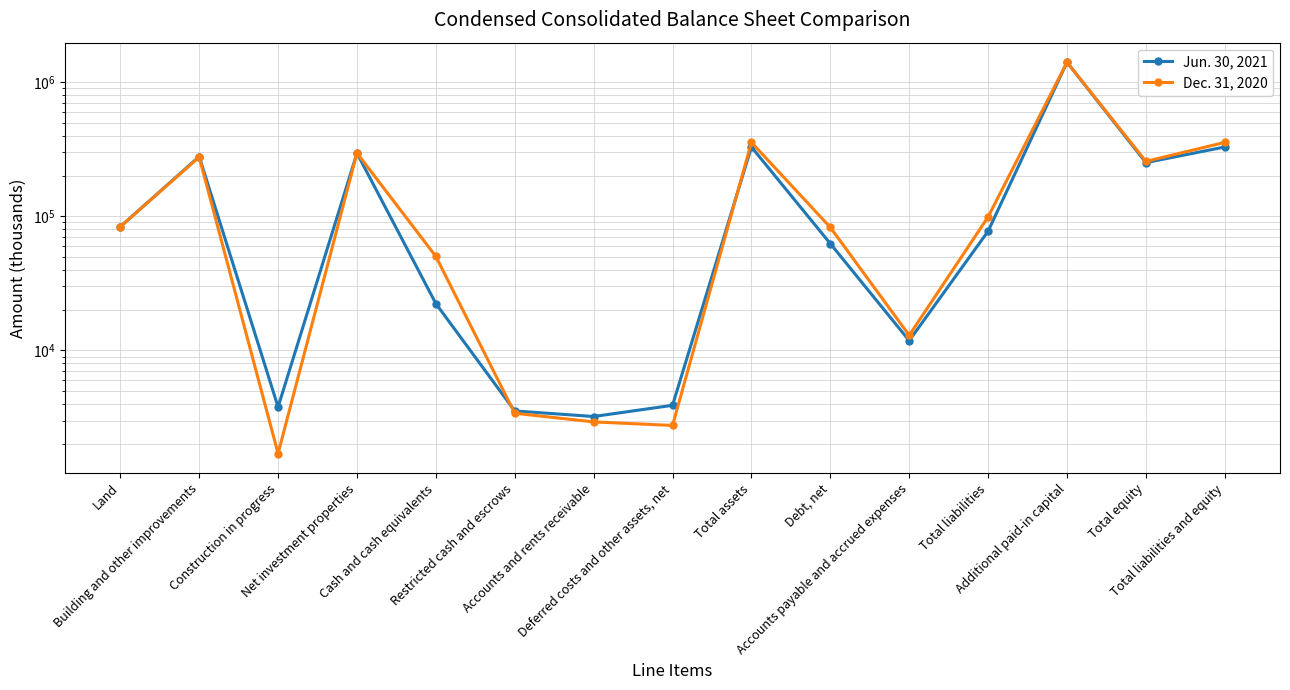

What is the sum of the Dec. 31, 2020 values at Total equity and Cash and cash equivalents?

307299